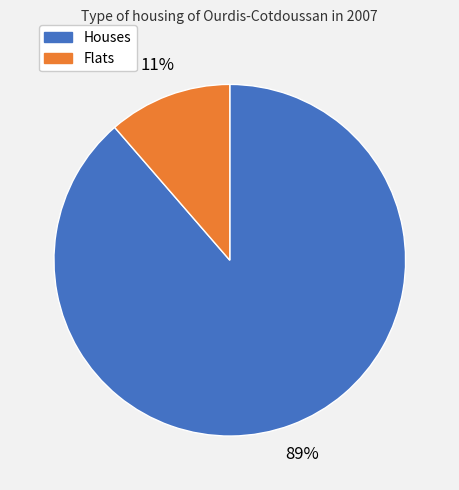

To the nearest percent, what is the average slice percentage?

50%